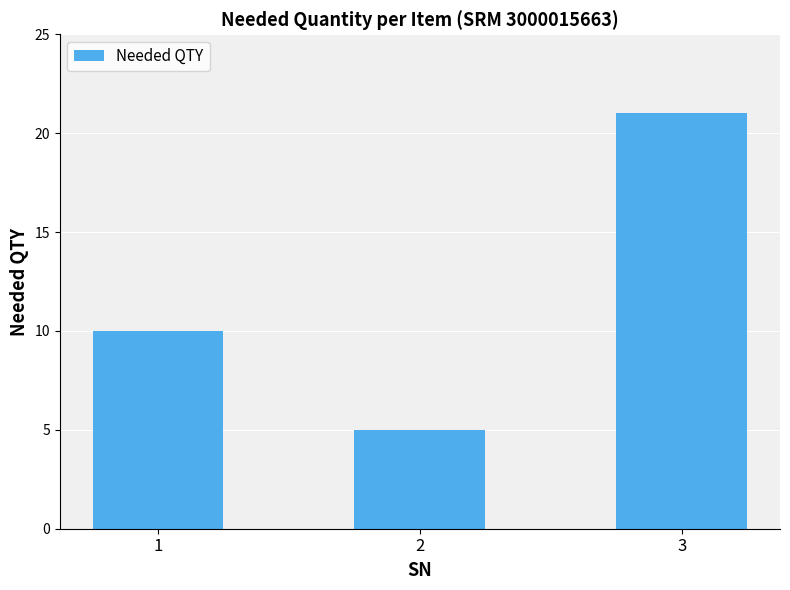

How many values are between 5 and 21?

3